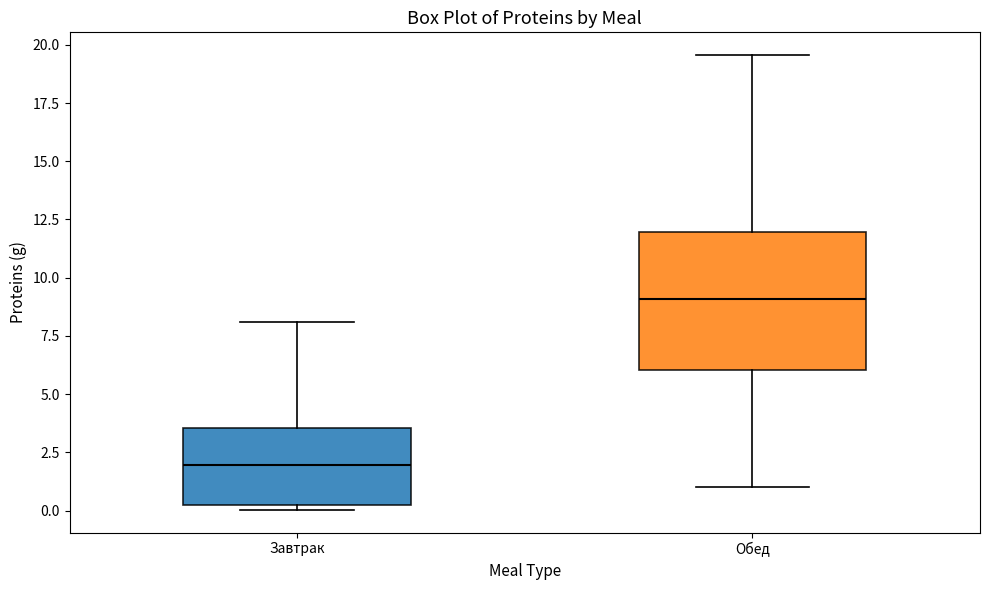

Where does the upper whisker of the box for Завтрак end on the y-axis? The values are not printed on the chart, so give them approximately, as read against the axis.

8.0